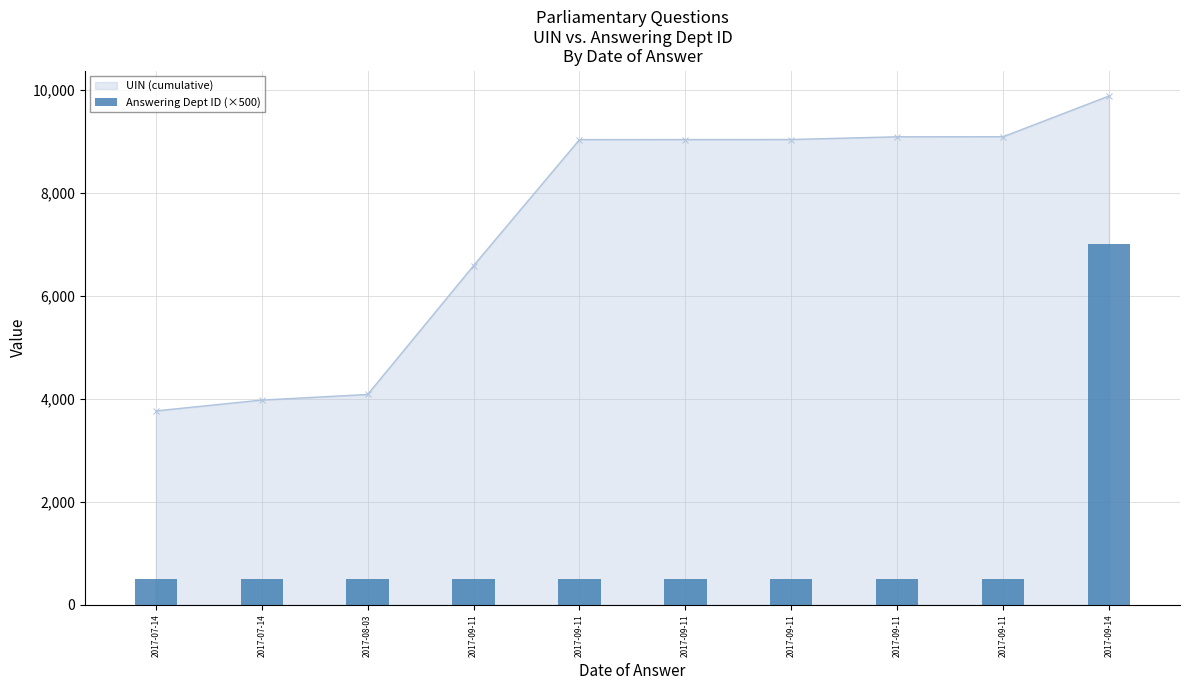

How many bars are there in total?

10